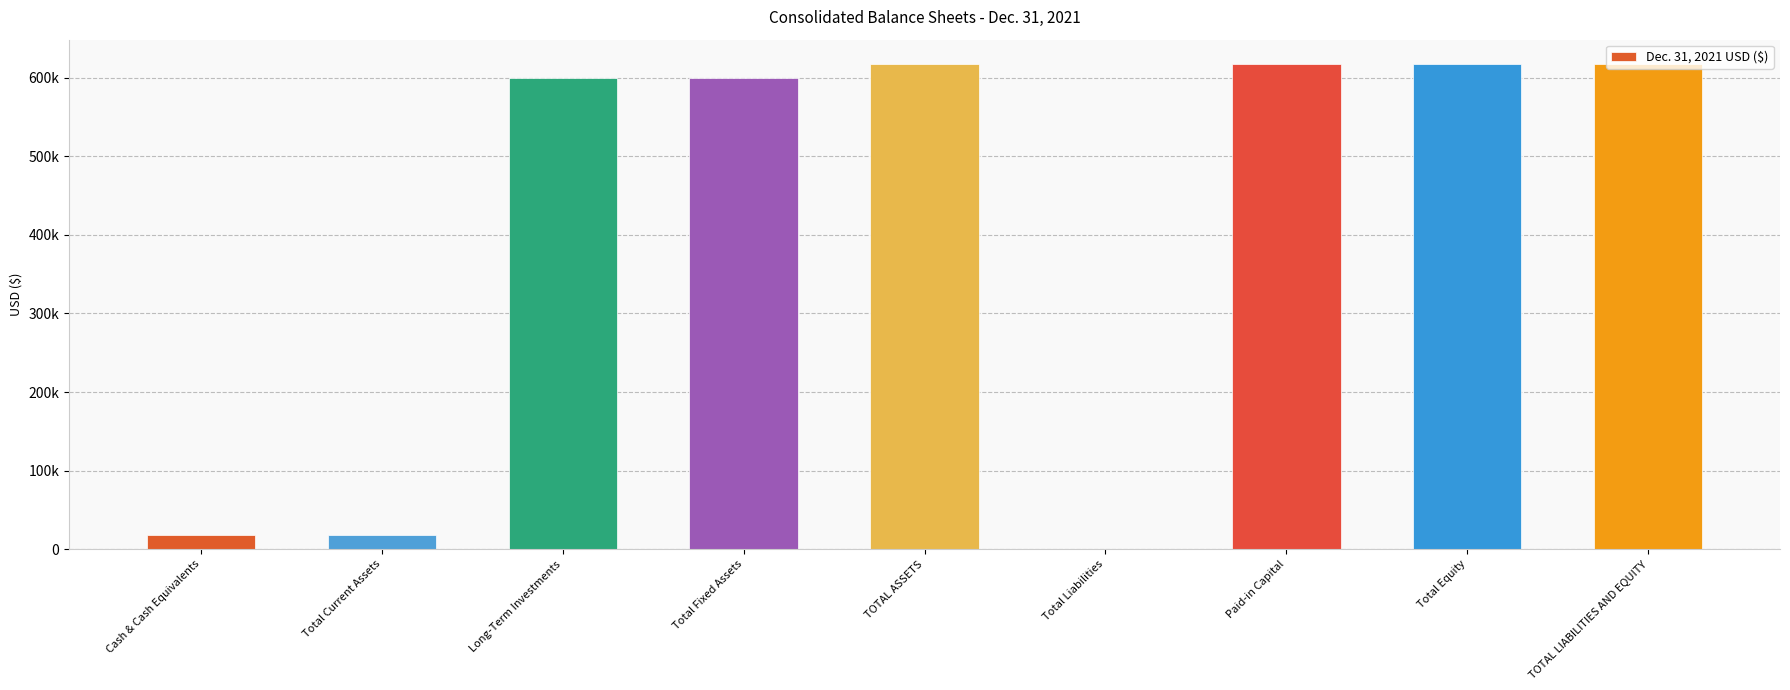

The value at TOTAL ASSETS is 617528.1. True or false?

True